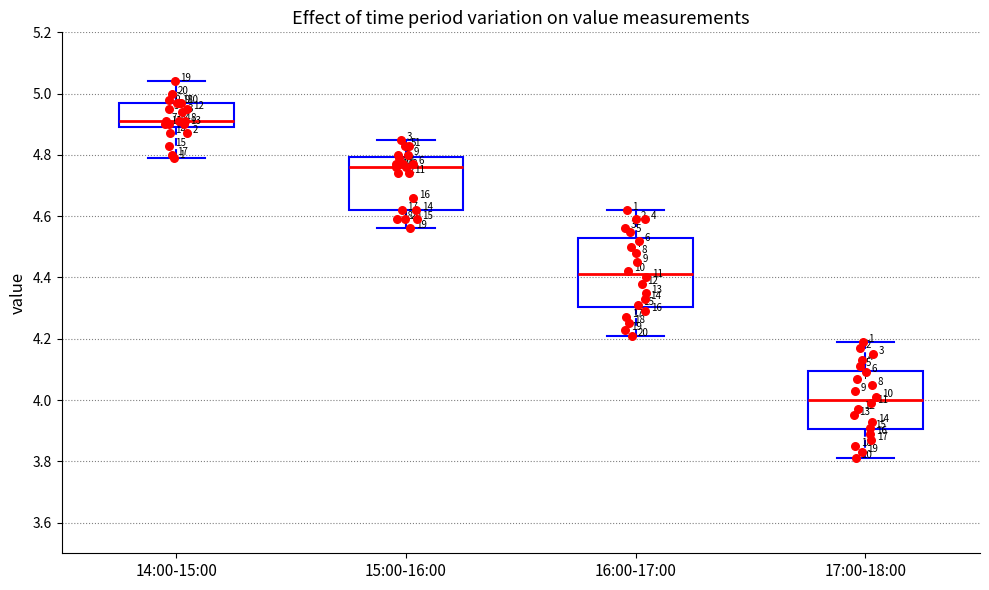

Which box has the lowest median line?

17:00-18:00